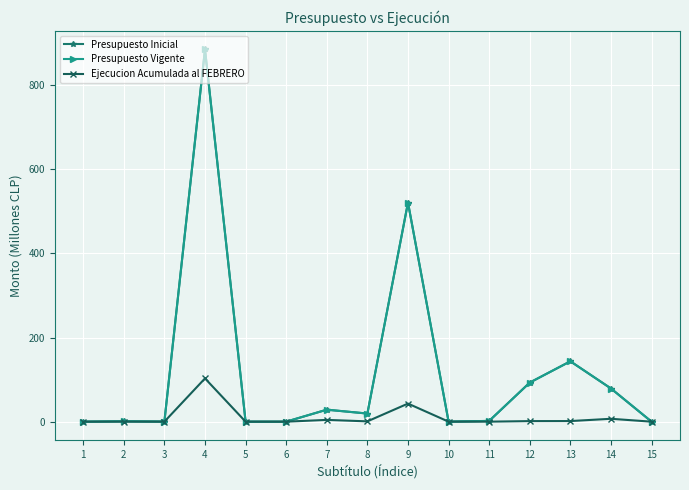

What value does the Presupuesto Inicial series have at 4?

884.5